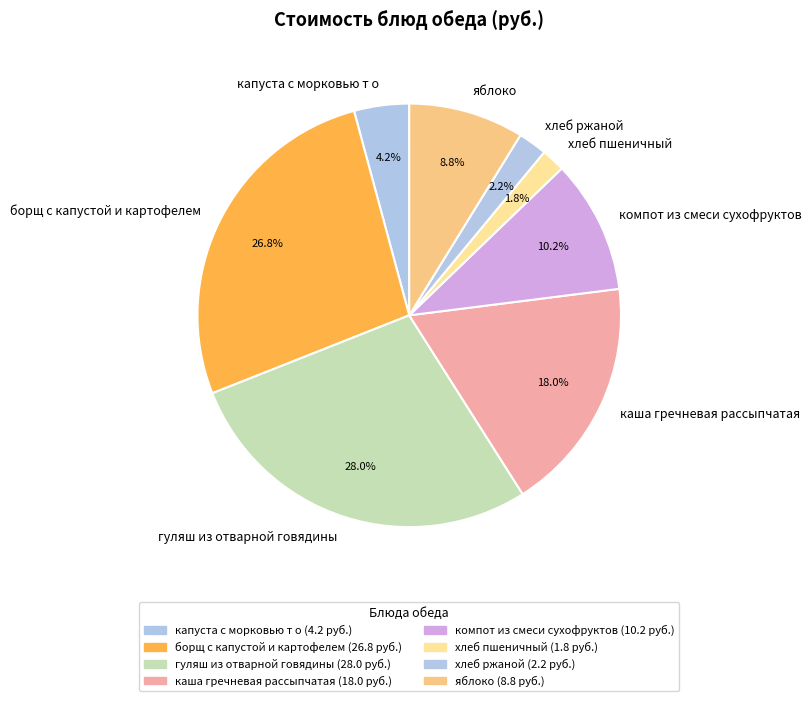

Which category has the biggest portion of the pie?

гуляш из отварной говядины